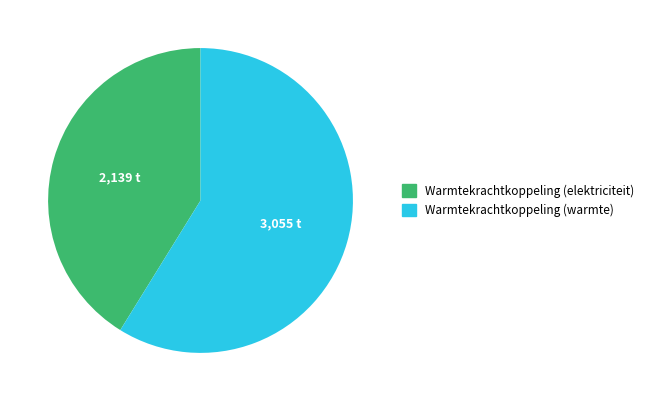

True or false: Warmtekrachtkoppeling (elektriciteit) accounts for 41% of the total.

True